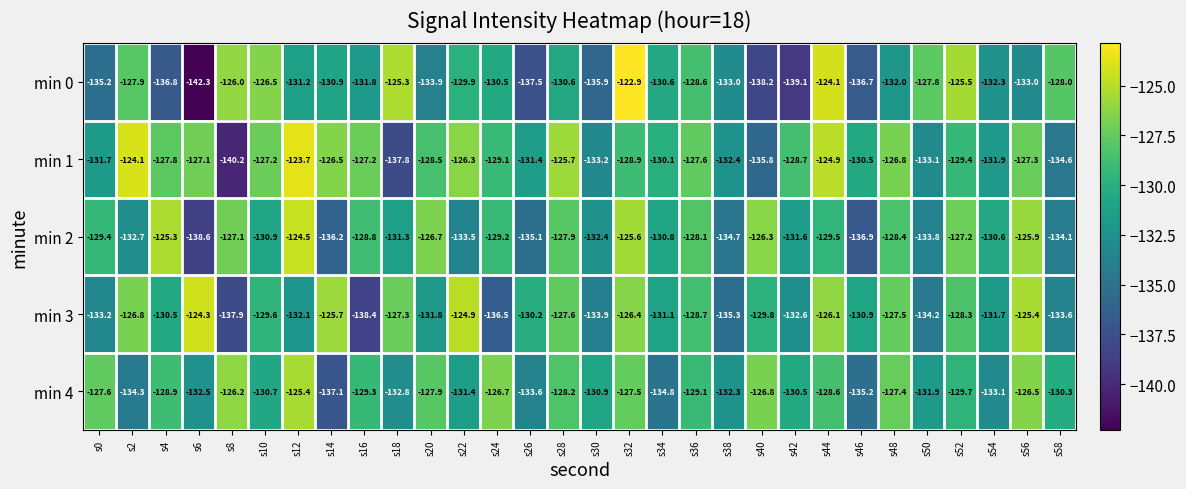

Rank the series at s32 from lowest to highest value.

min 1, min 4, min 3, min 2, min 0